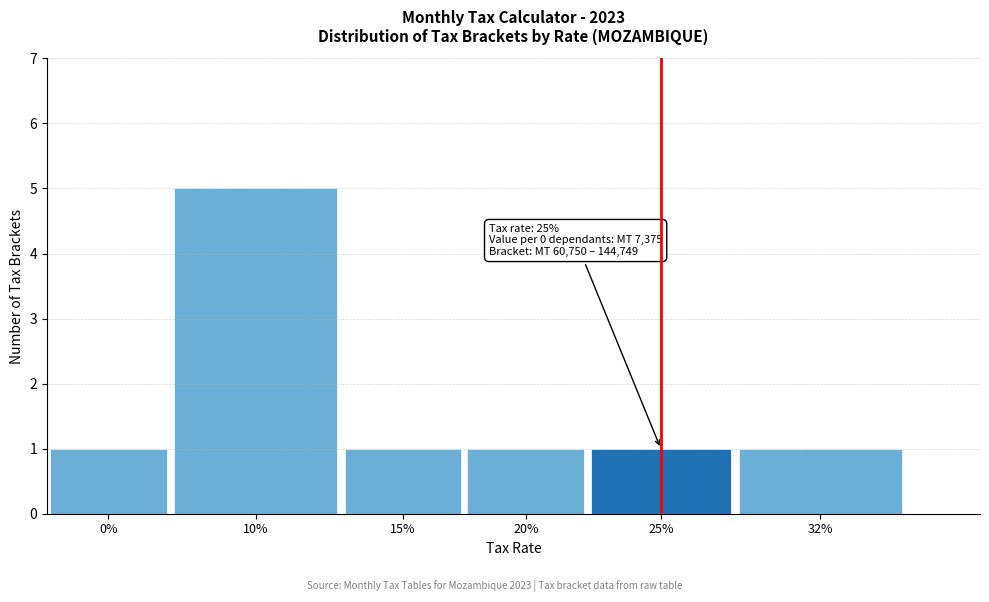

Reading right to left, list all the values displayed in this chart.

32%=1	25%=1	20%=1	15%=1	10%=5	0%=1